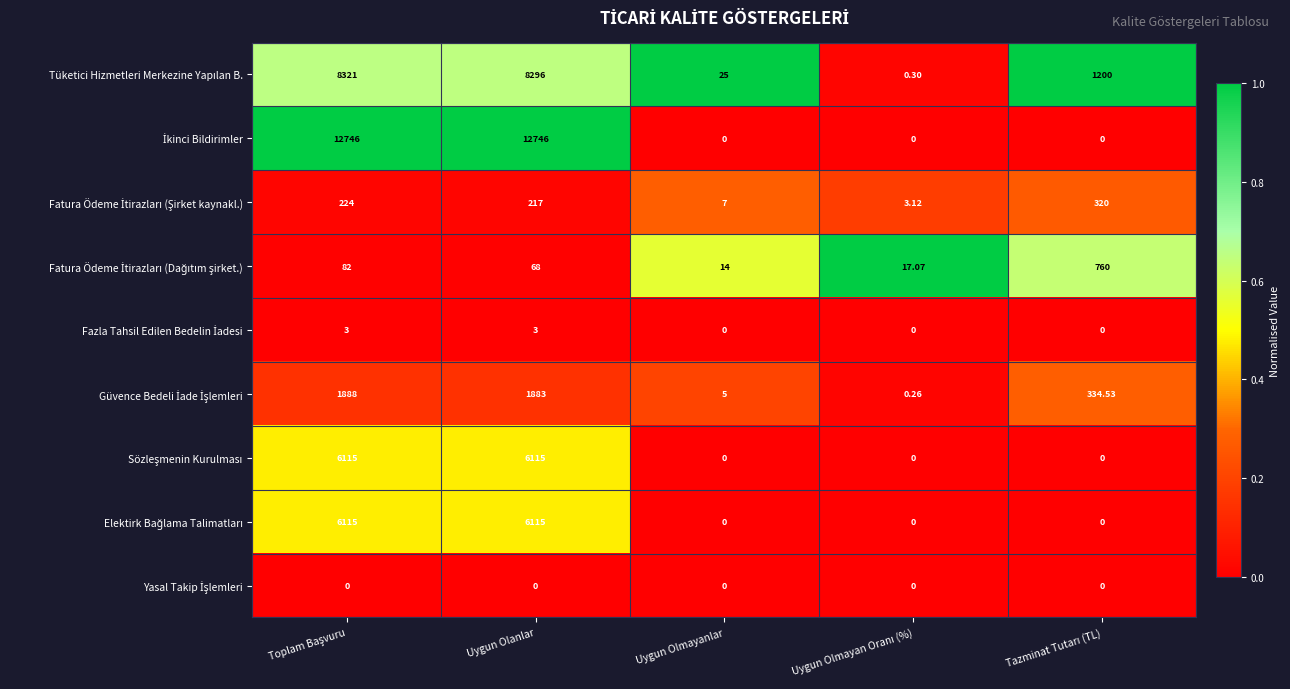

What is the difference between the highest and lowest values at Toplam Başvuru?

1.0